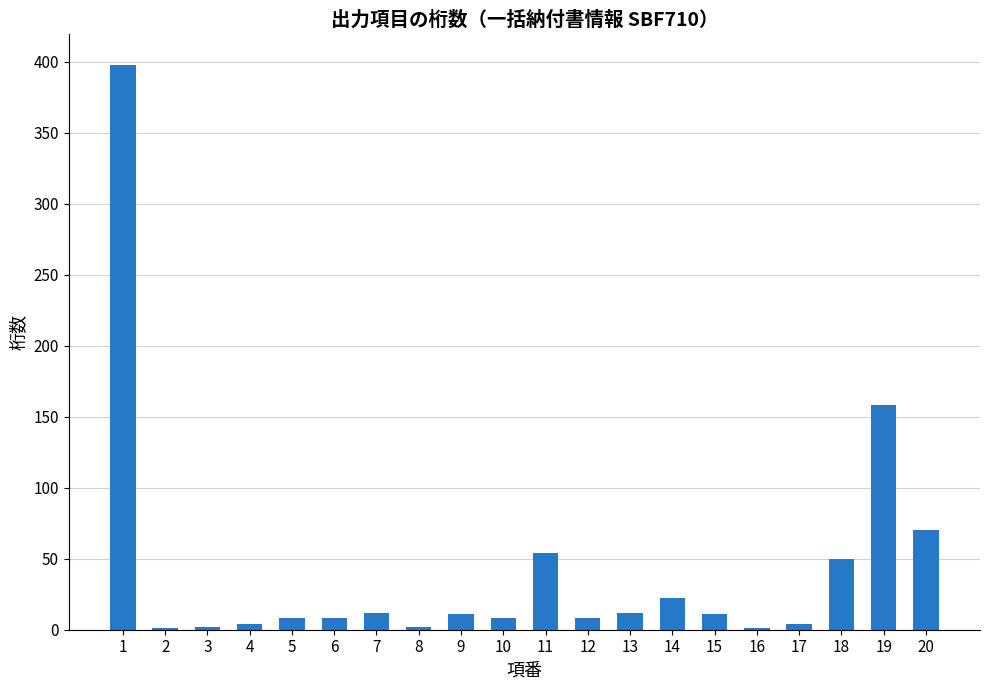

The value at 11 is 54. True or false?

True